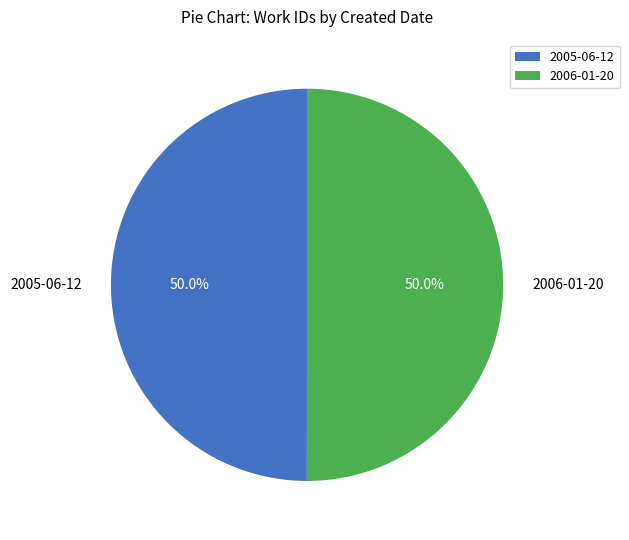

Combined, what portion of the pie is 2005-06-12 and 2006-01-20?

100.0%